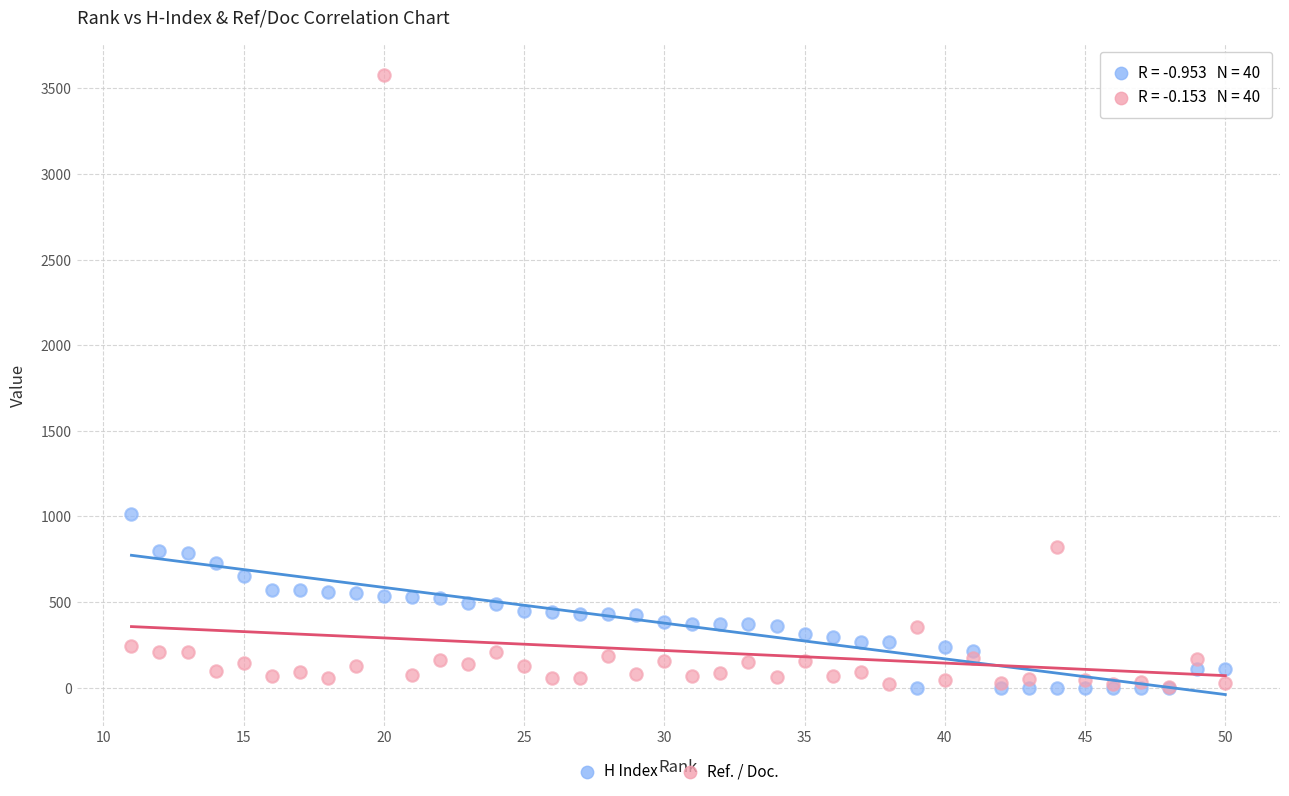

Across all series, what Y value is closest to 1788?

1012